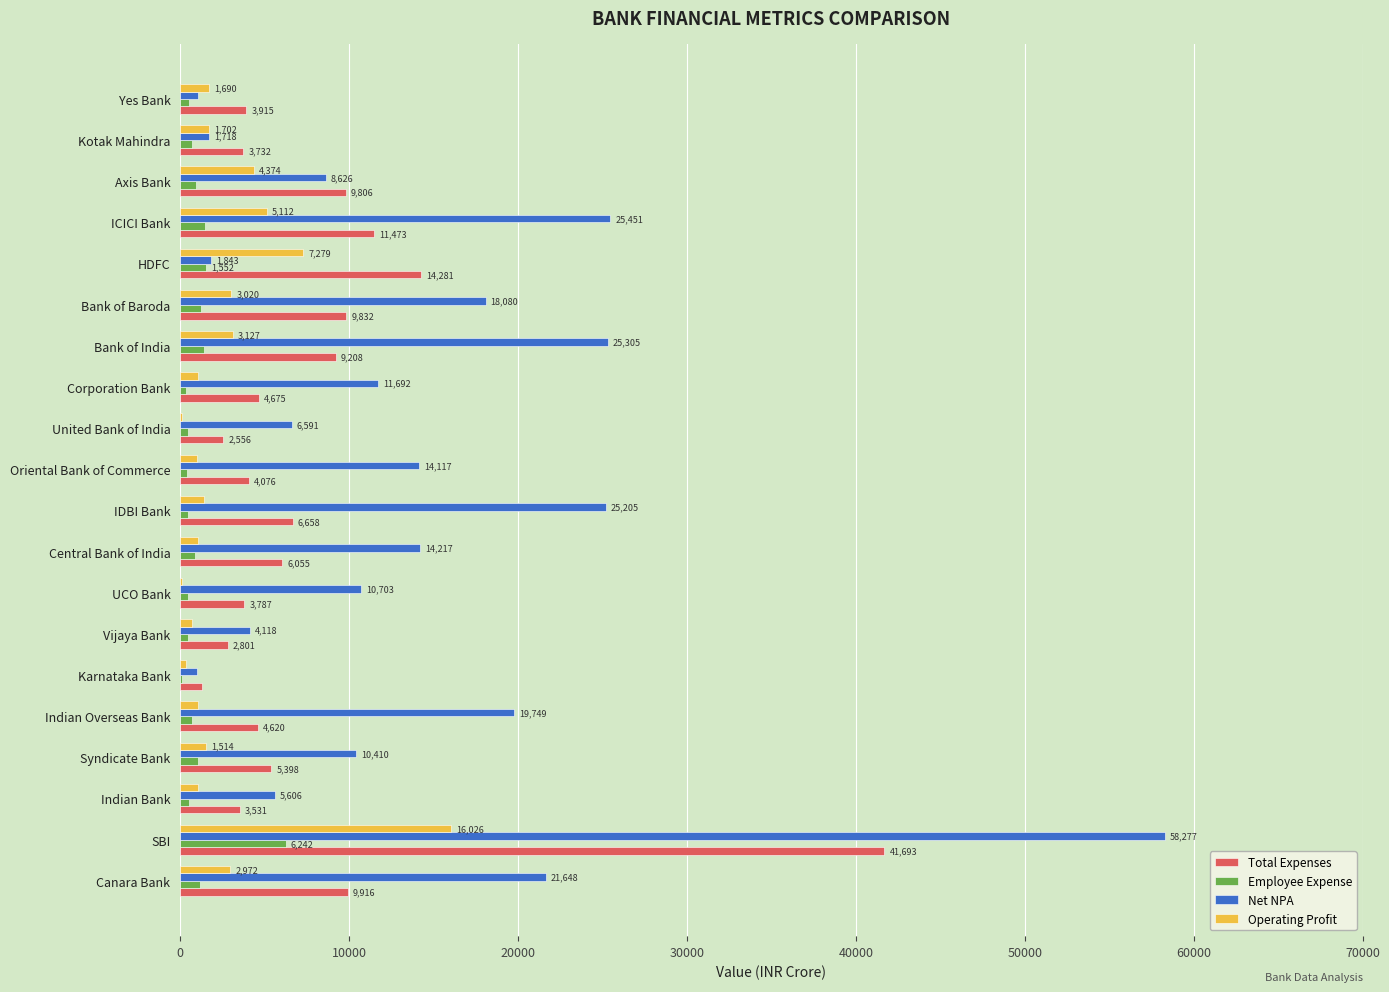

The value of Operating Profit at Bank of India is 3127.5. True or false?

True